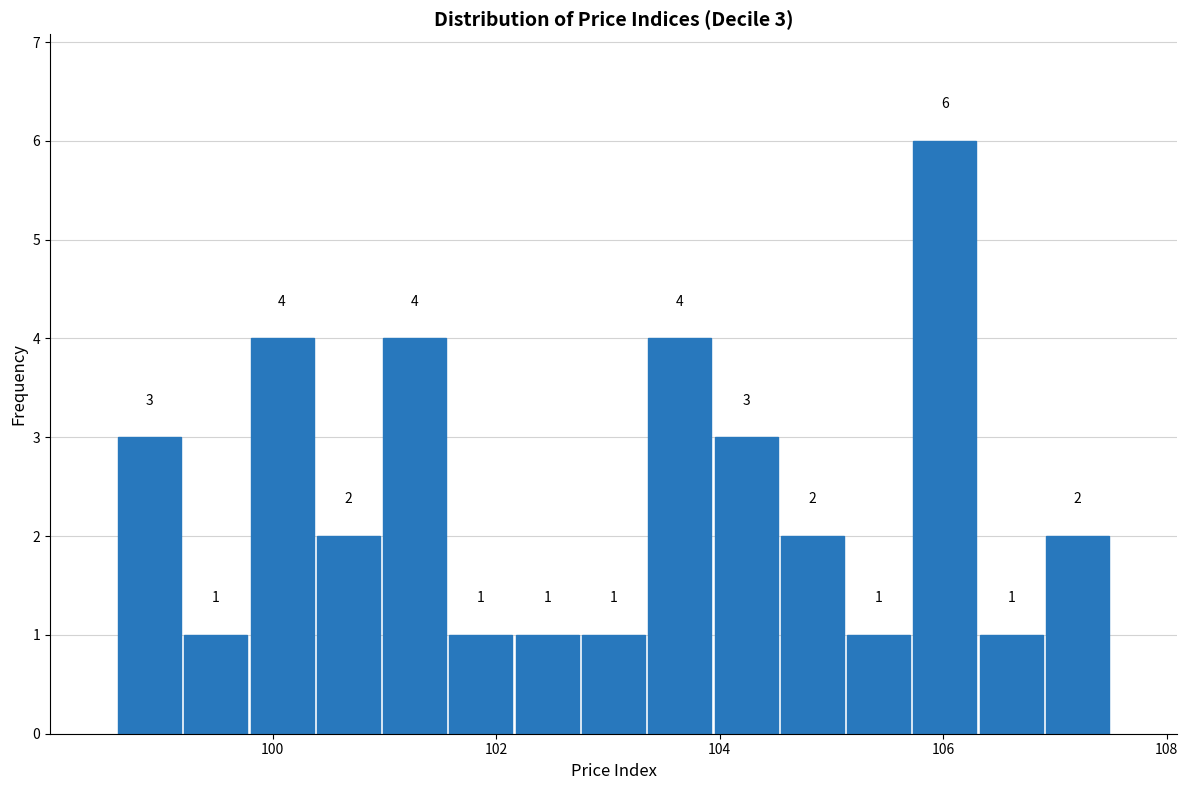

Around what value on the x-axis is the tallest bar? Give the approximate position of its centre, as read against the axis.

106.0